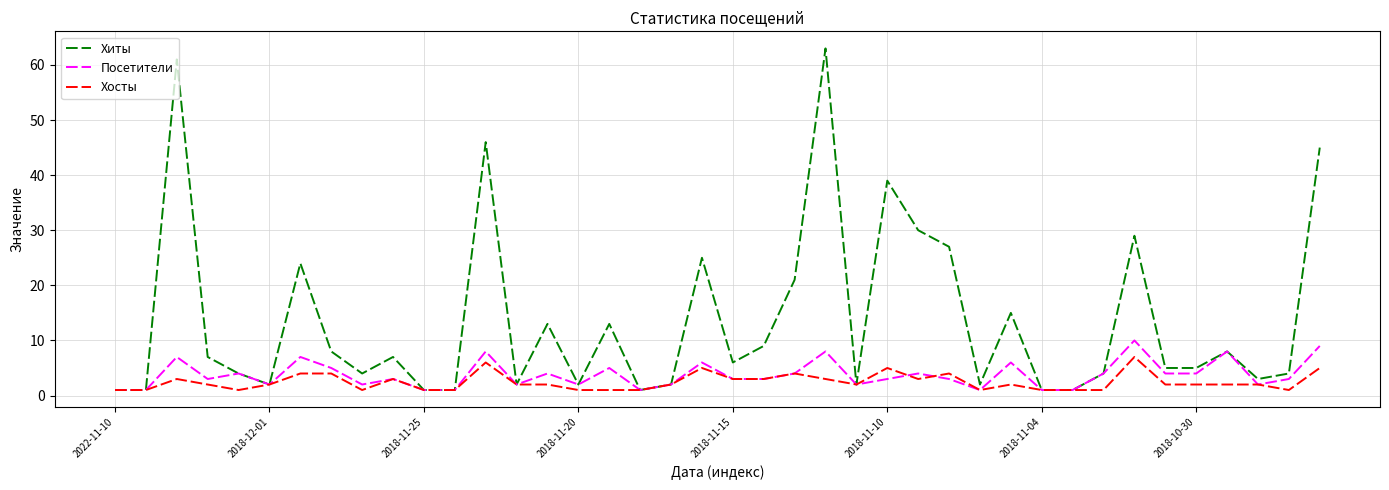

Rank the series by their maximum value, from lowest to highest.

Хосты, Посетители, Хиты